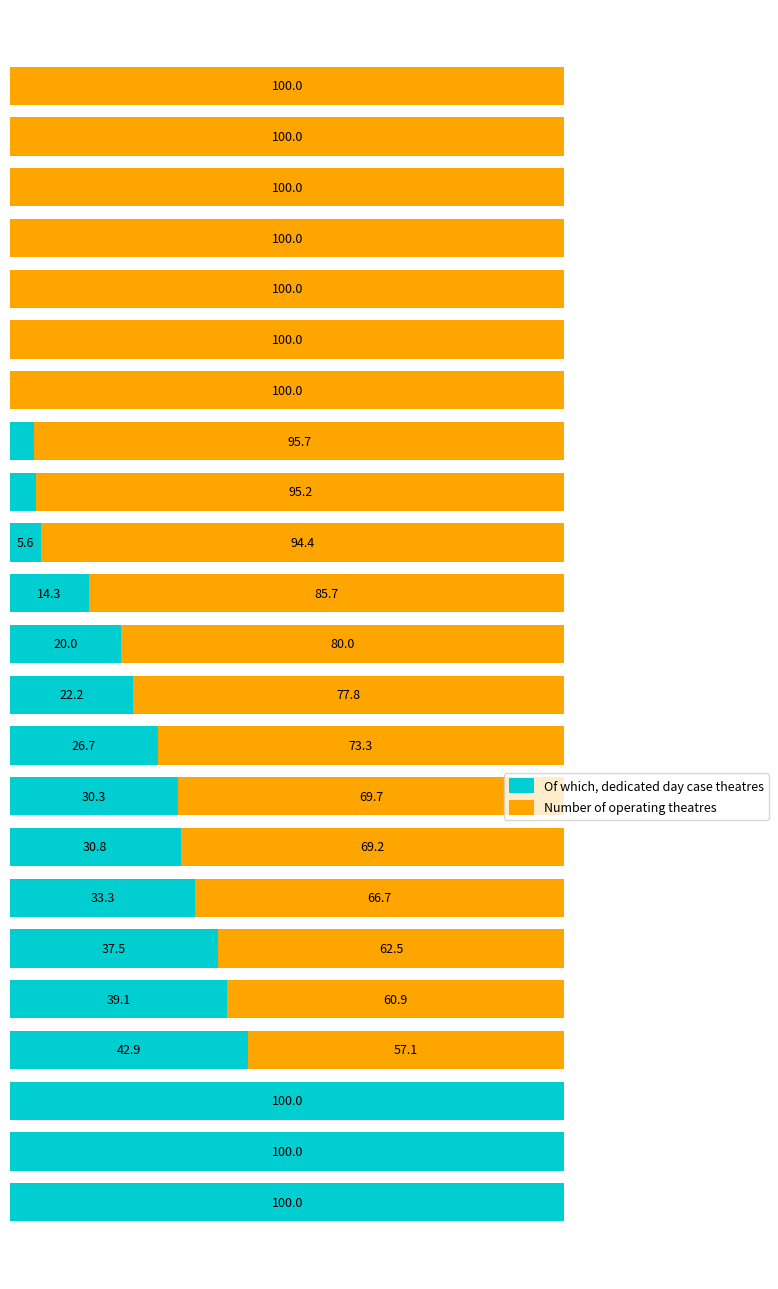

Does the chart contain any negative values?

No